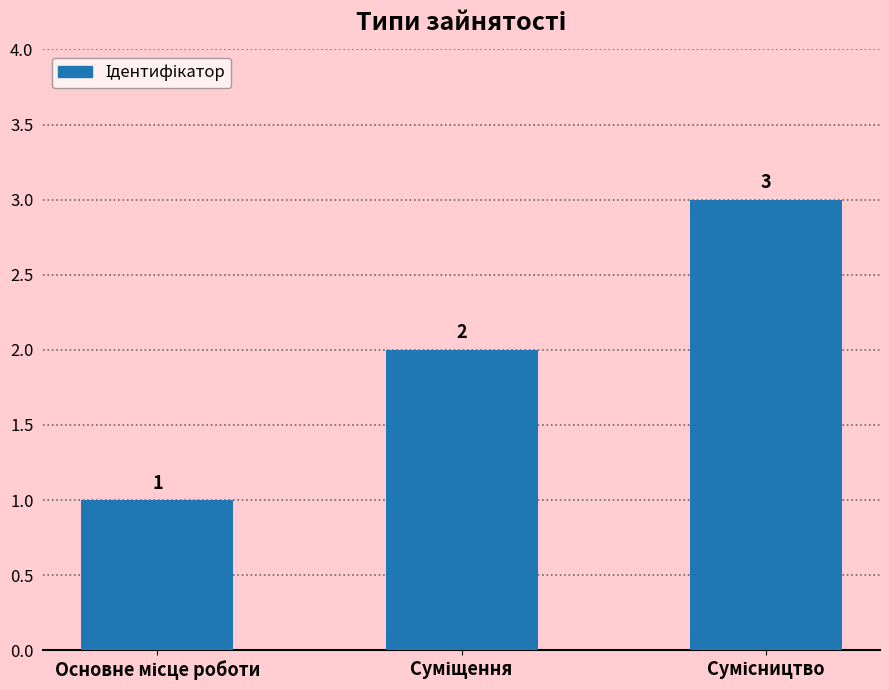

What is the sum of all values?

6